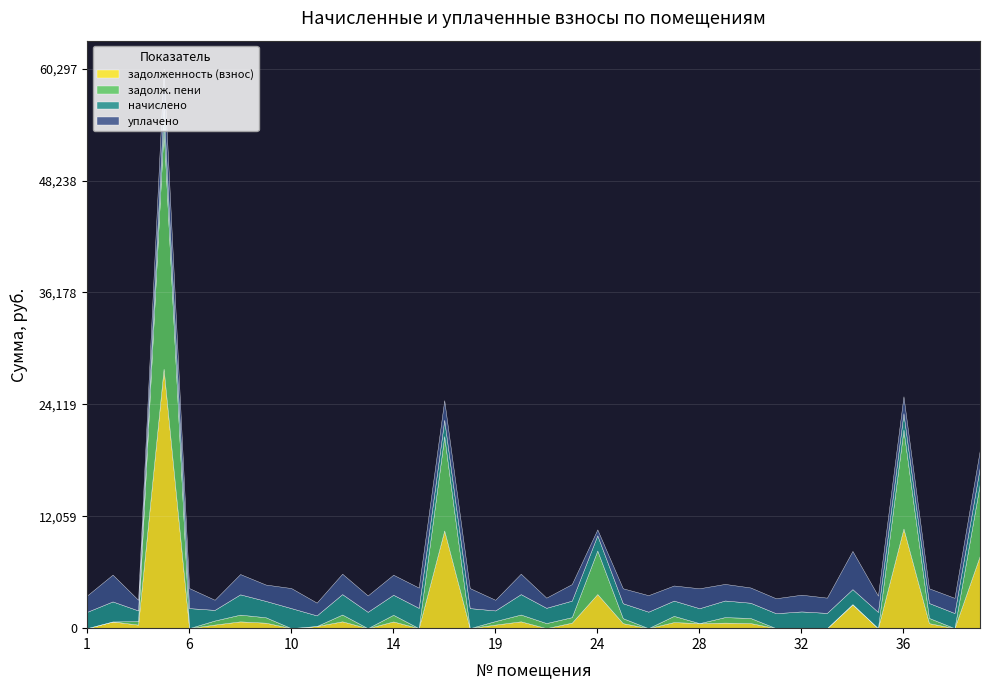

What is the highest value of the задолженность (взнос) series?

27947.4